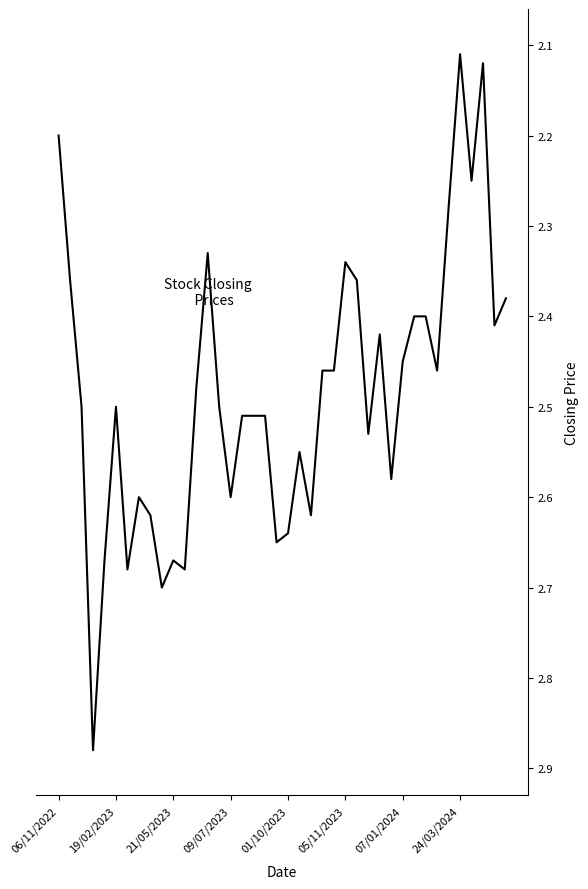

What is the difference between the second highest and minimum values?

0.6